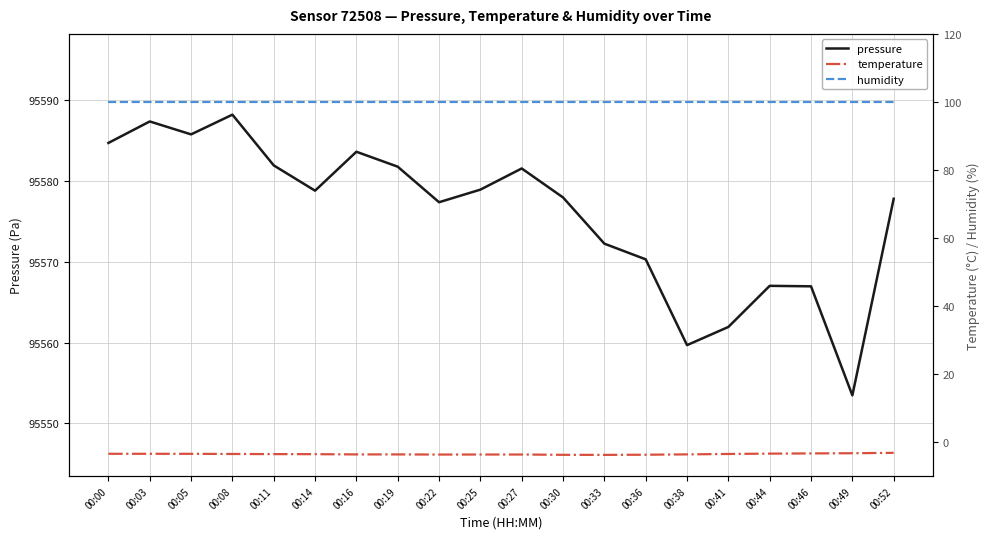

What is the approximate value of temperature at 00:52?

-3.1